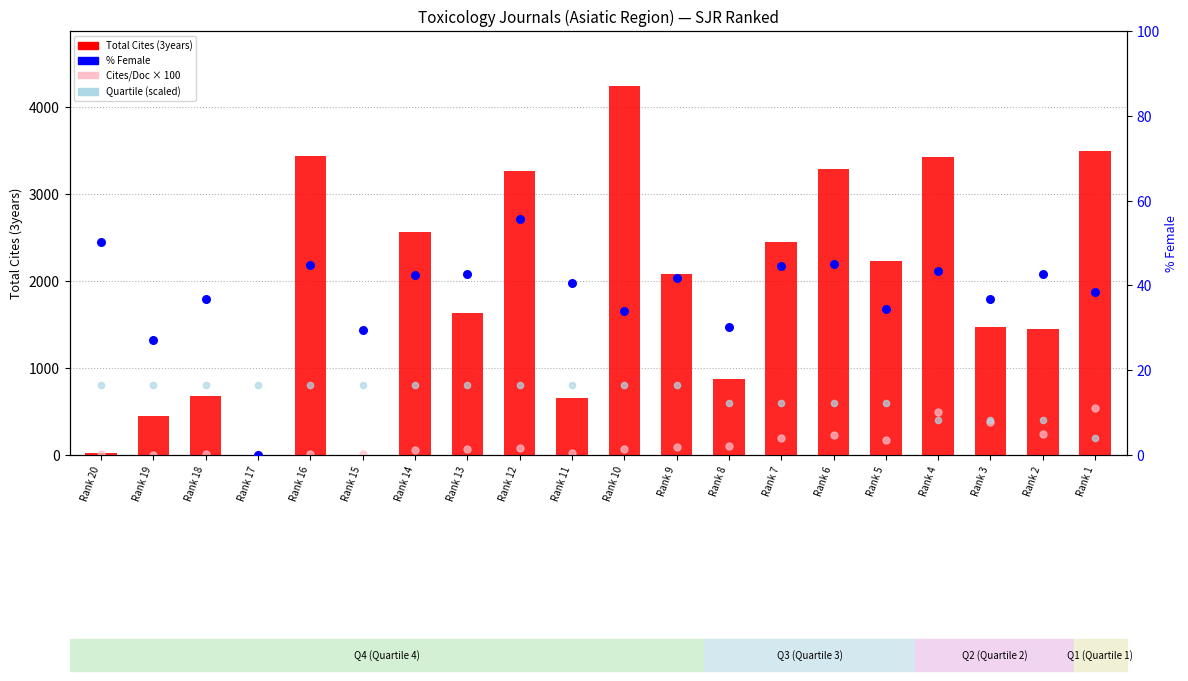

Which series has the largest total across all categories?

Total Cites (3years)